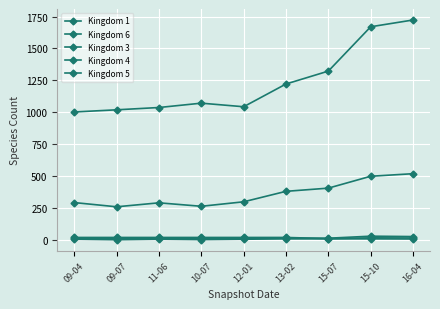

Count the number of categories in the chart.

9